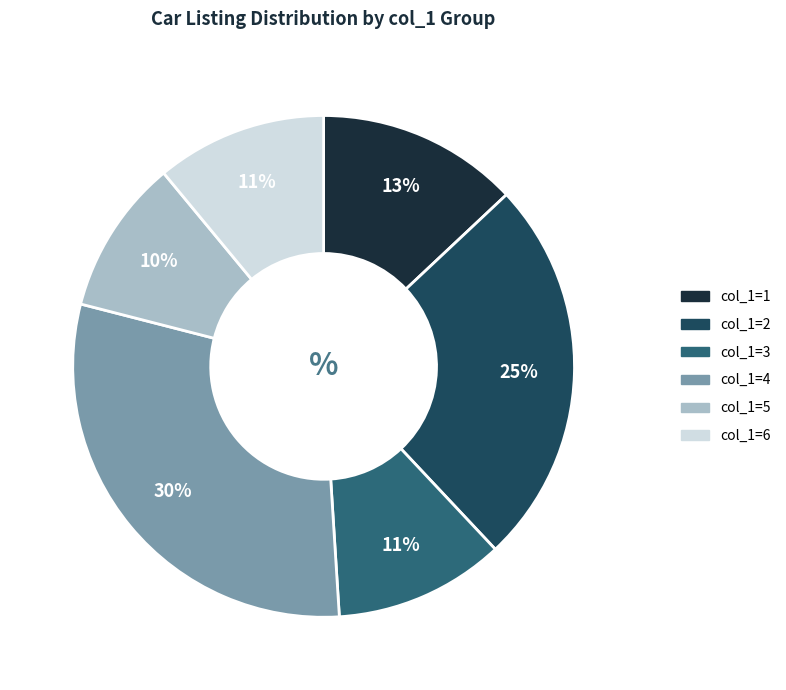

To the nearest percent, what is the average slice percentage?

17%